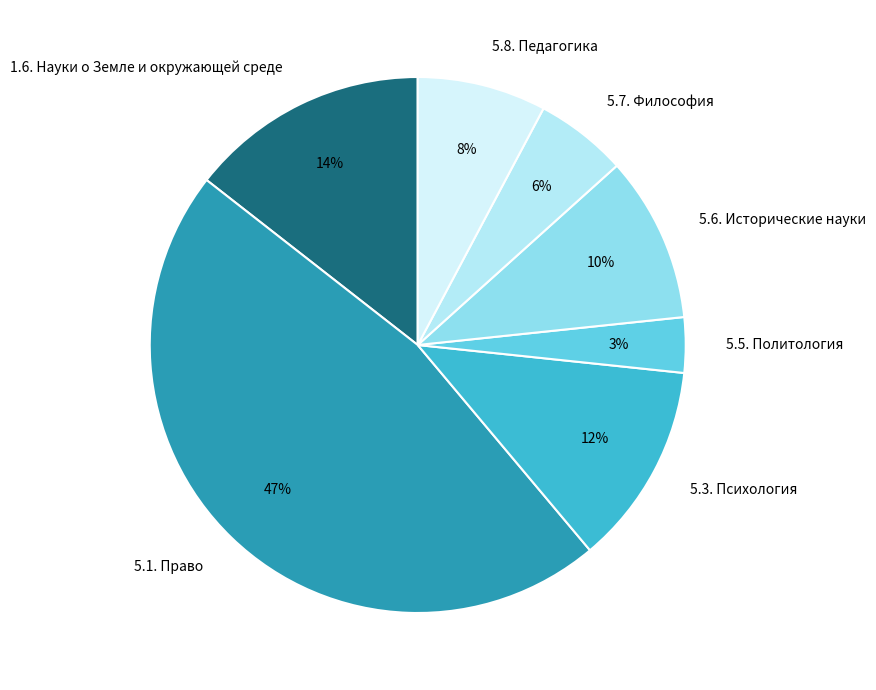

Rank the categories by value from lowest to highest.

5.5. Политология, 5.7. Философия, 5.8. Педагогика, 5.6. Исторические науки, 5.3. Психология, 1.6. Науки о Земле и окружающей среде, 5.1. Право